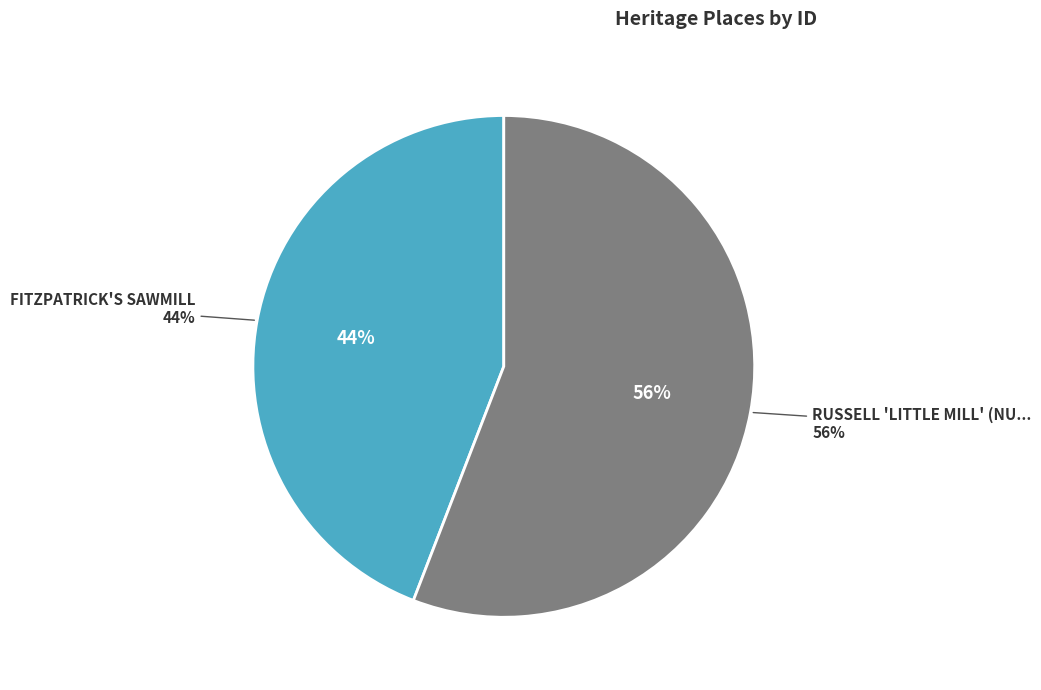

What is the majority slice?

RUSSELL 'LITTLE MILL' (NUMBER 2)